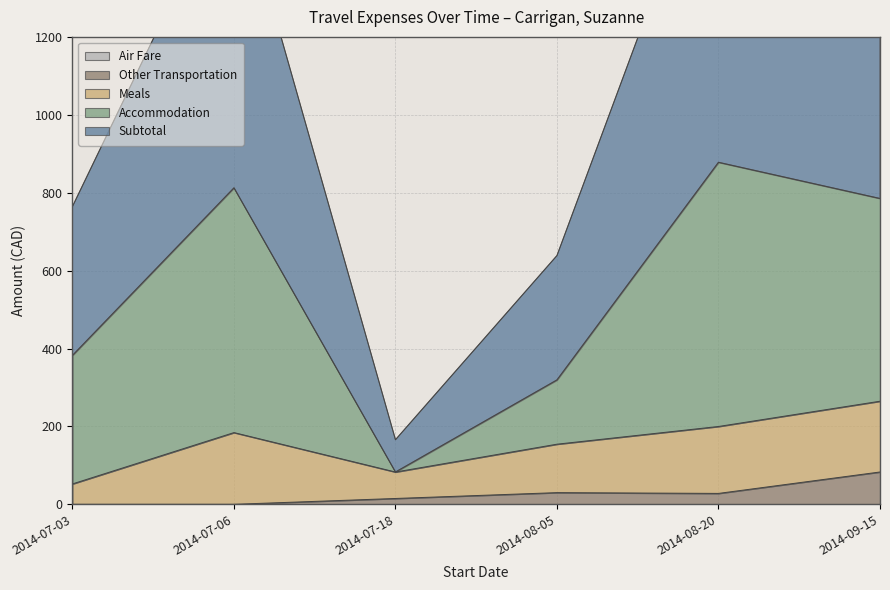

The value of Other Transportation at 2014-07-06 is 46. True or false?

False